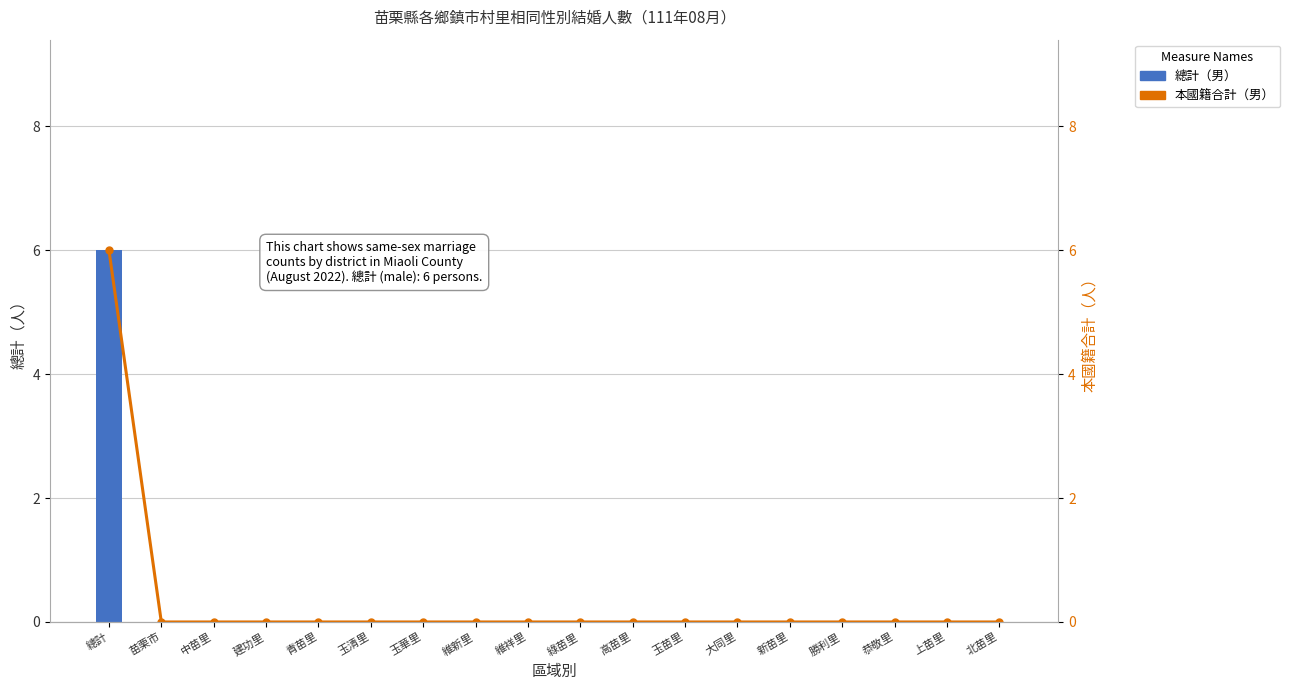

At which label is 總計（男） closest to 3?

總計